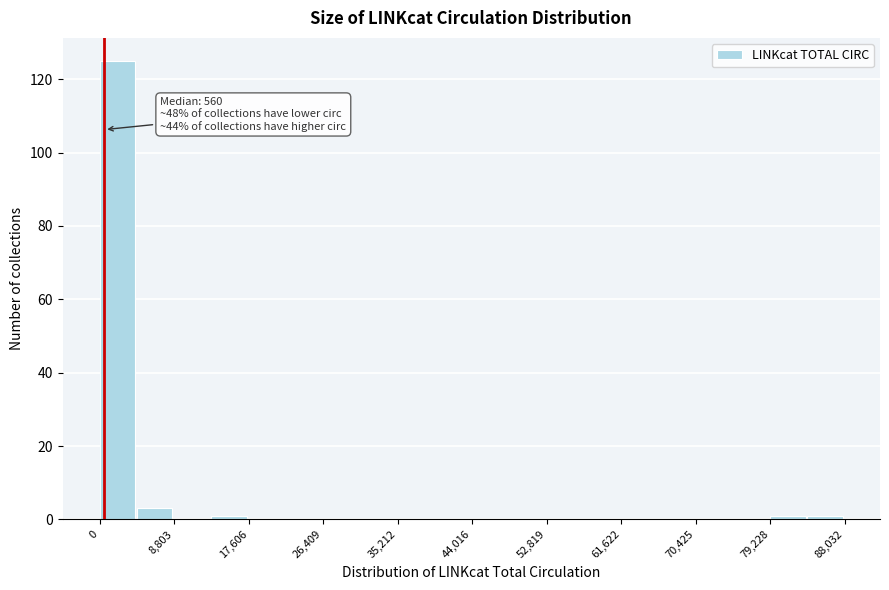

Which range on the x-axis has the tallest bar?

0 to 4000